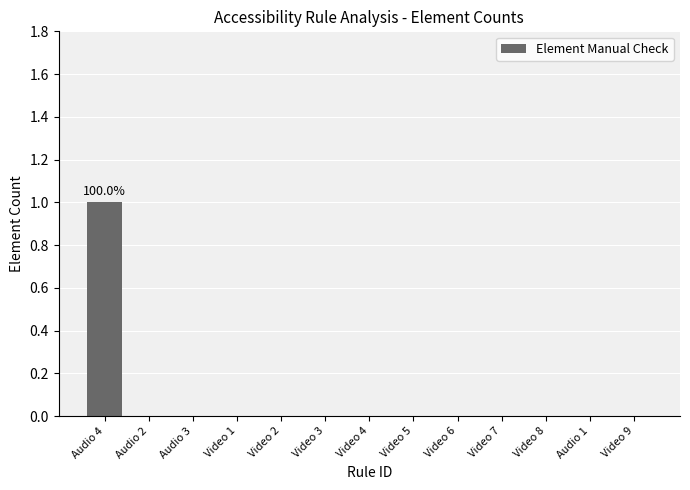

Reading left to right, extract all data points from this chart.

Audio 4=1	Audio 2=0	Audio 3=0	Video 1=0	Video 2=0	Video 3=0	Video 4=0	Video 5=0	Video 6=0	Video 7=0	Video 8=0	Audio 1=0	Video 9=0